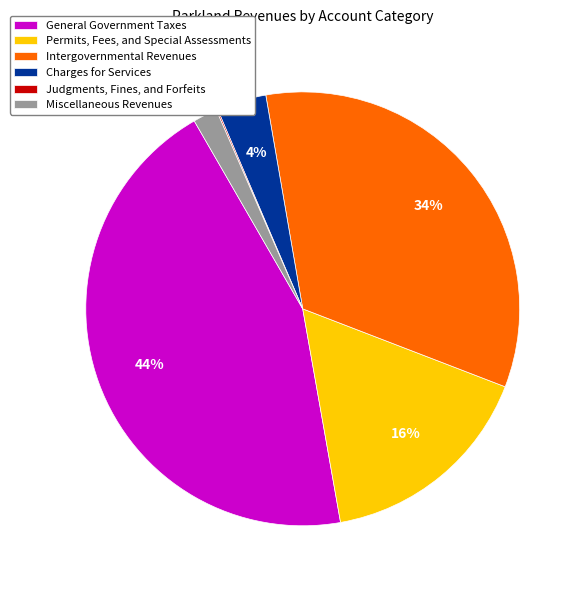

Which category has the biggest portion of the pie?

General Government Taxes